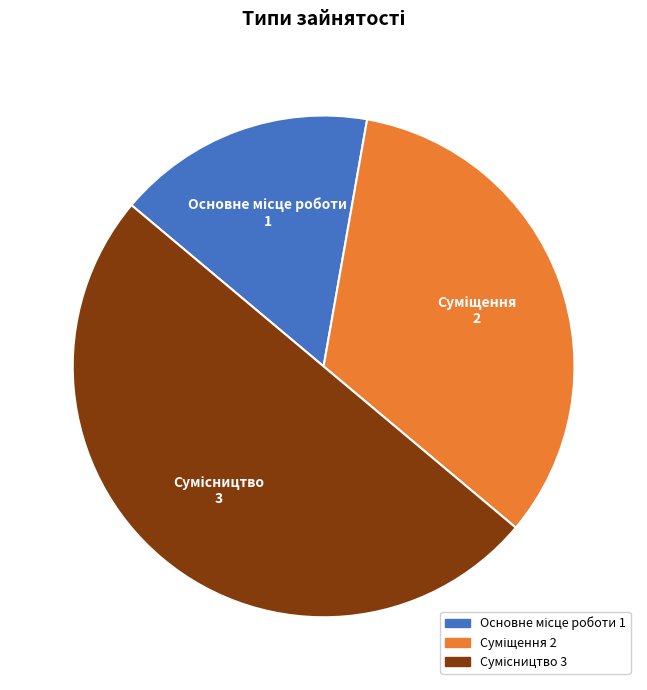

Count the number of slices in the pie.

3